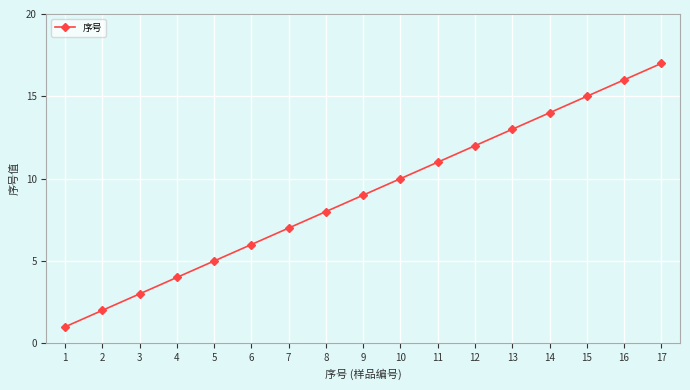

What is the minimum value shown in the chart?

1